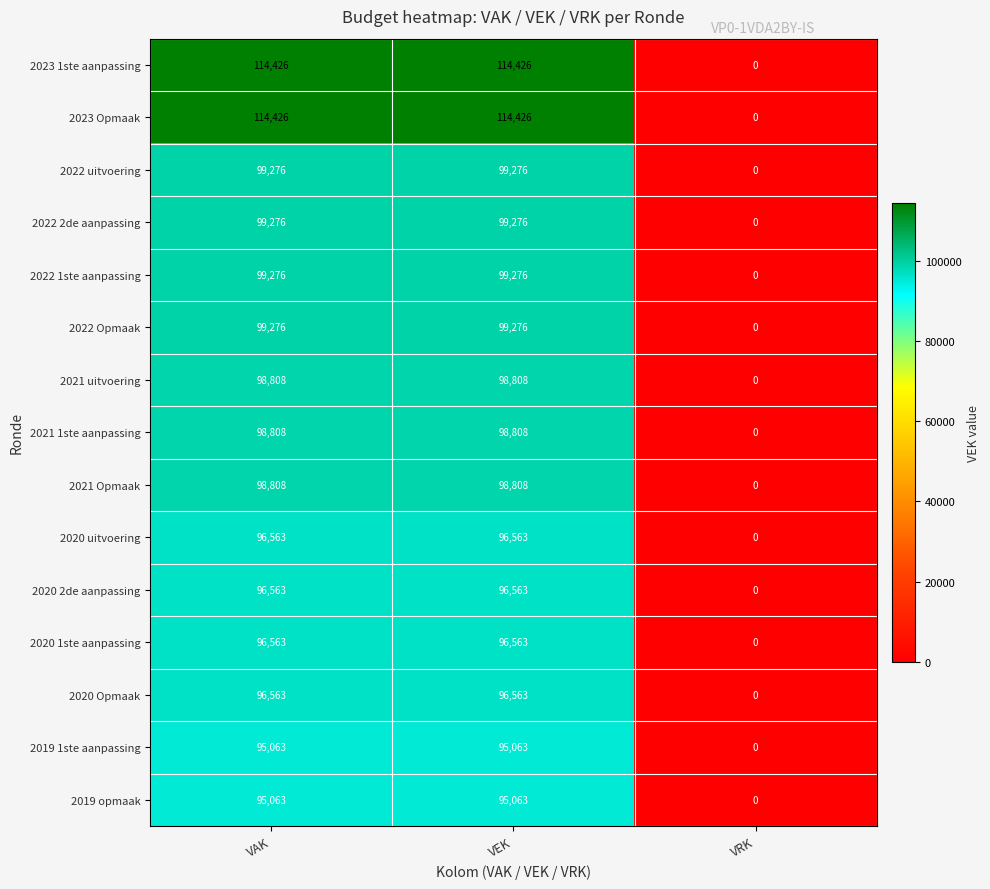

At which label does 2021 Opmaak reach its minimum?

VRK